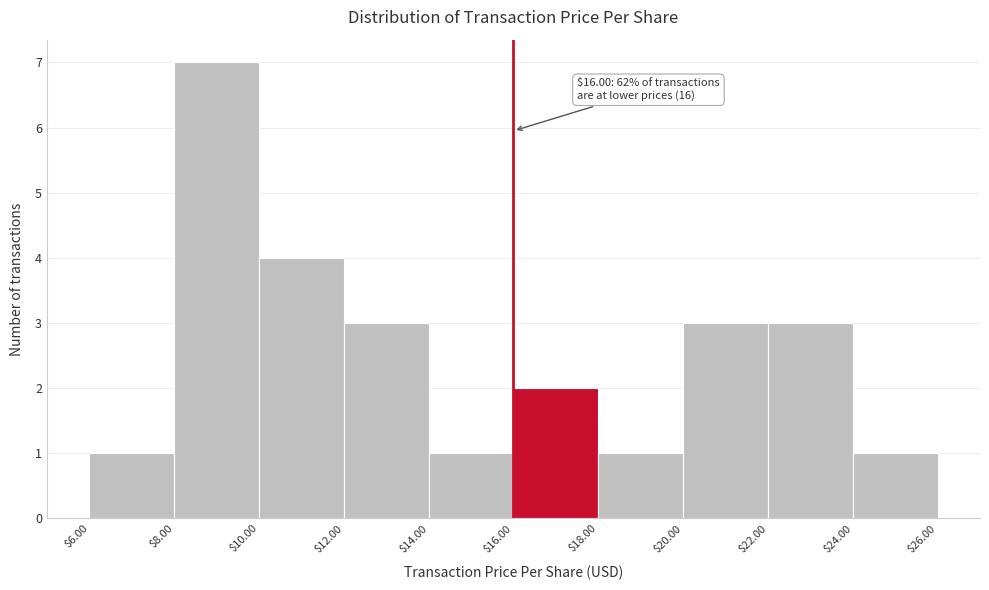

Which range on the x-axis has the tallest bar?

$8.00 to $10.00